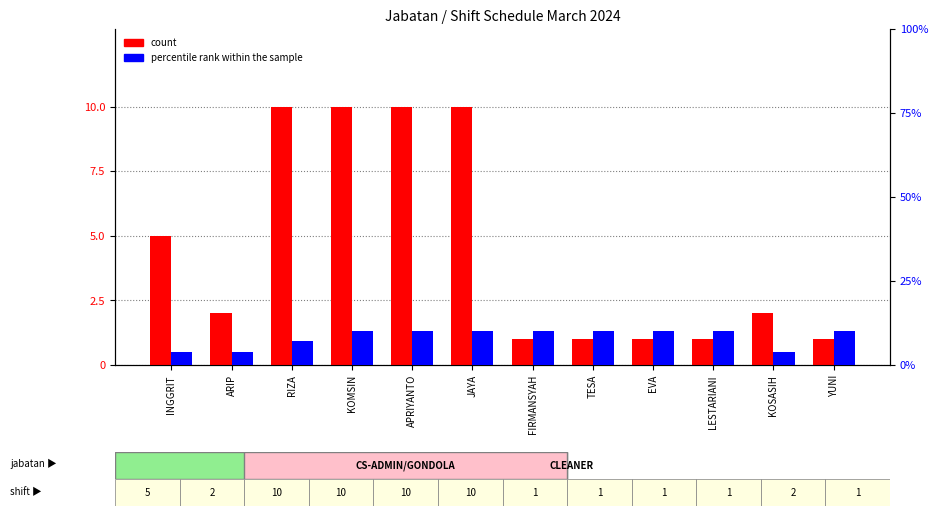

The value of percentile rank within the sample at APRIYANTO is 10. True or false?

True